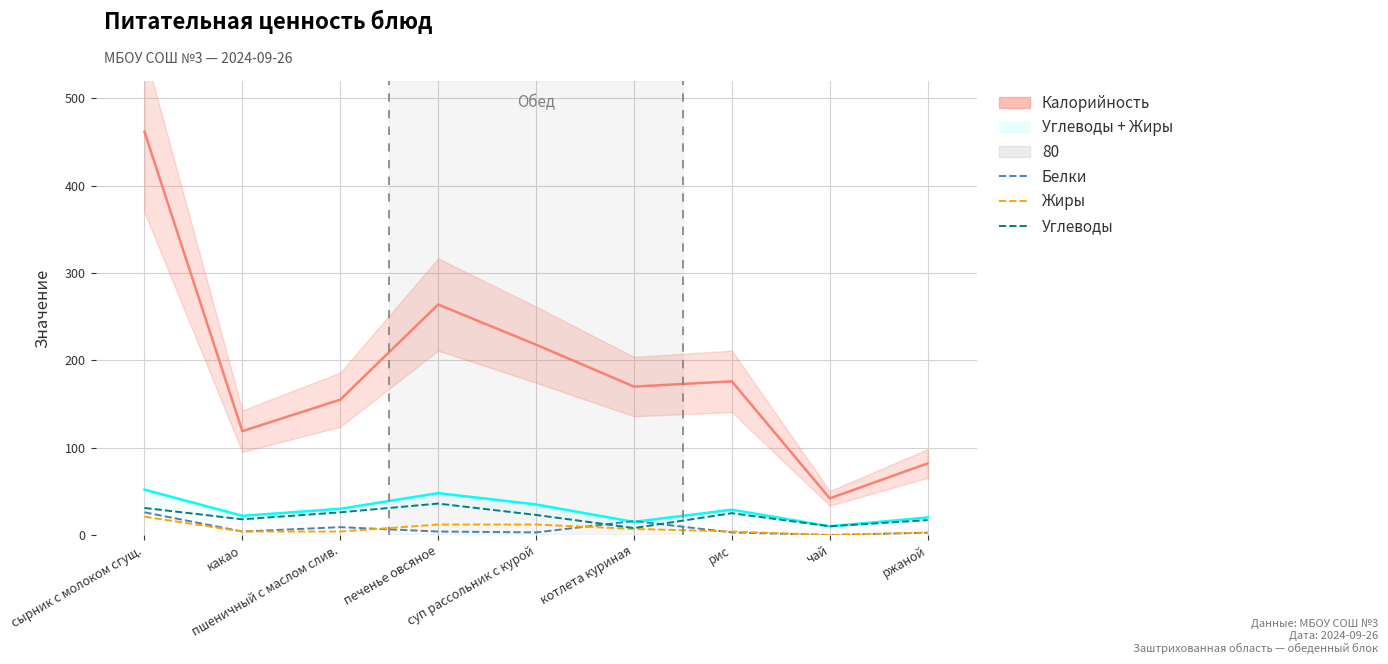

Rank the series at чай from highest to lowest value.

Углеводы, Белки, Жиры